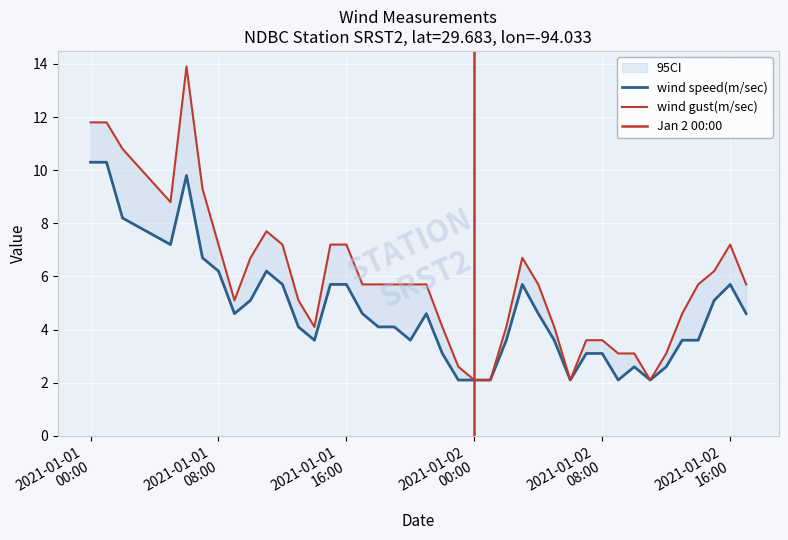

What is the label of the 35th point from the right?

2021-01-01T07:00:00Z